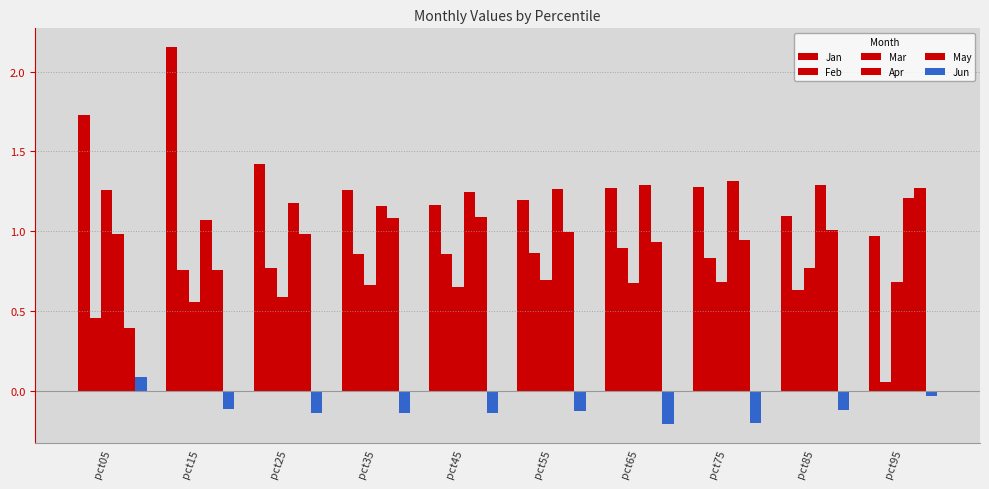

What is the sum of all Jan values?

13.5